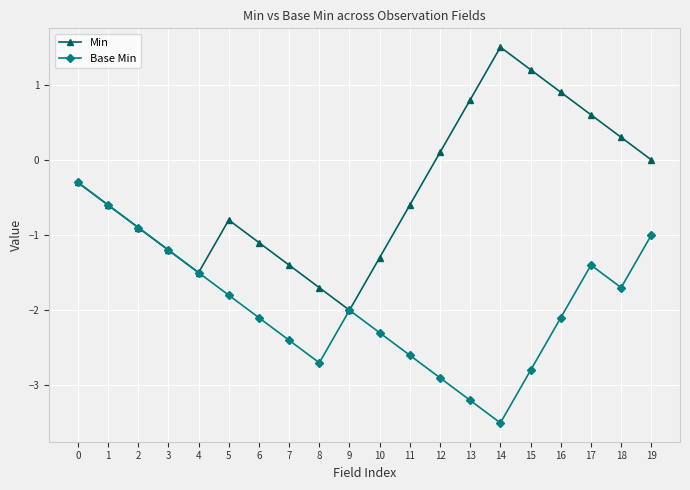

What is the approximate value of Min at 8?

-1.7